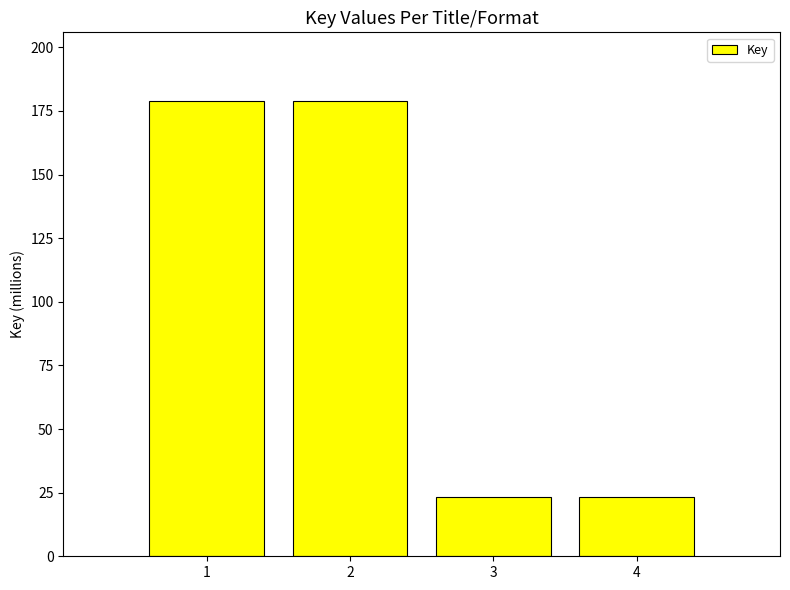

The value at 3 is 40.5. True or false?

False